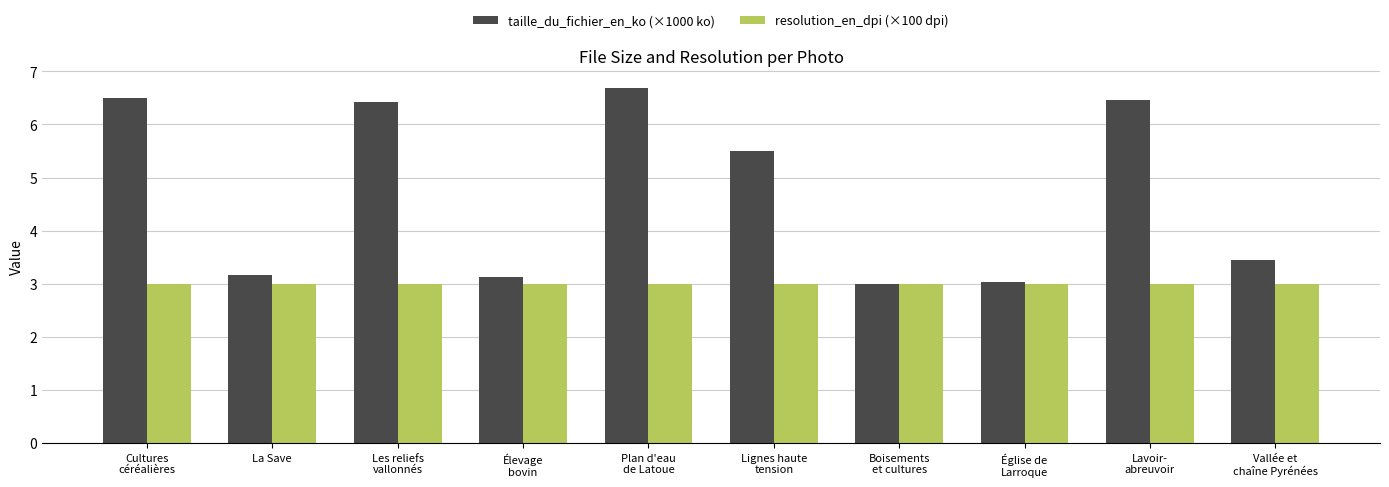

Which label corresponds to the largest value in the chart?

Plan d'eau
de Latoue